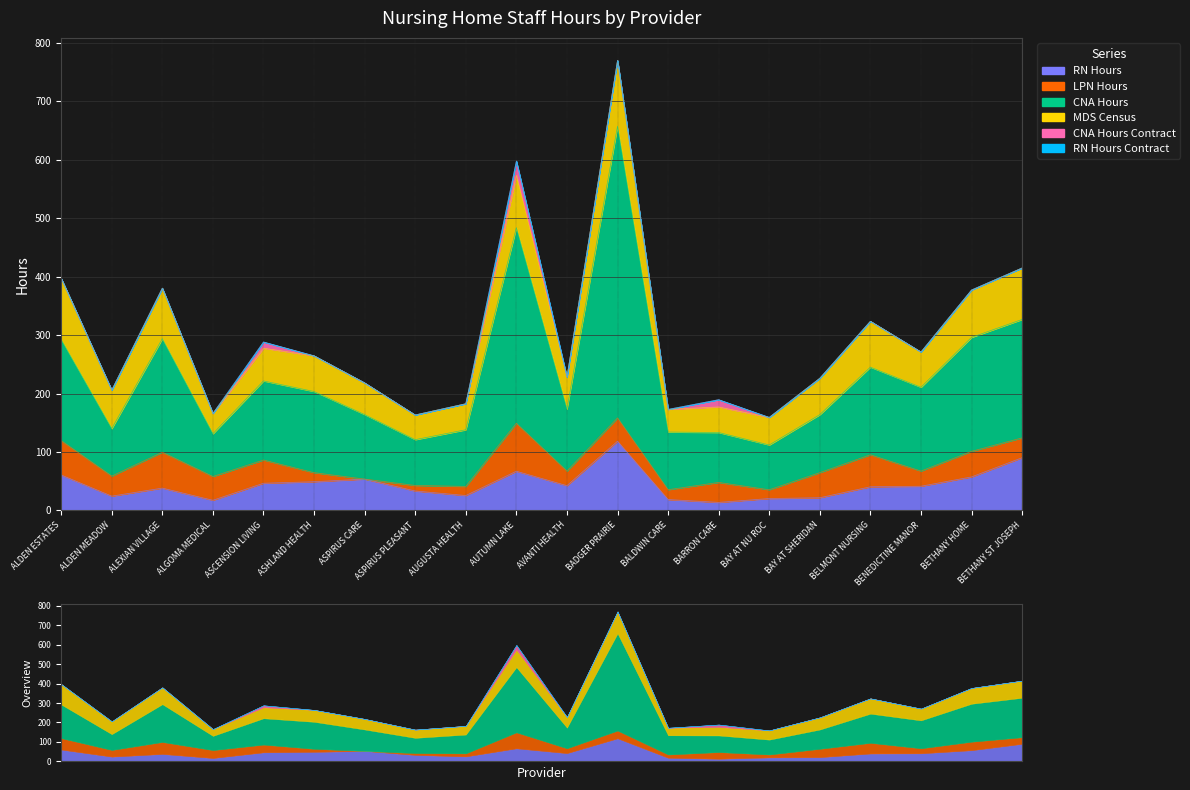

How many lines are shown in the chart?

6